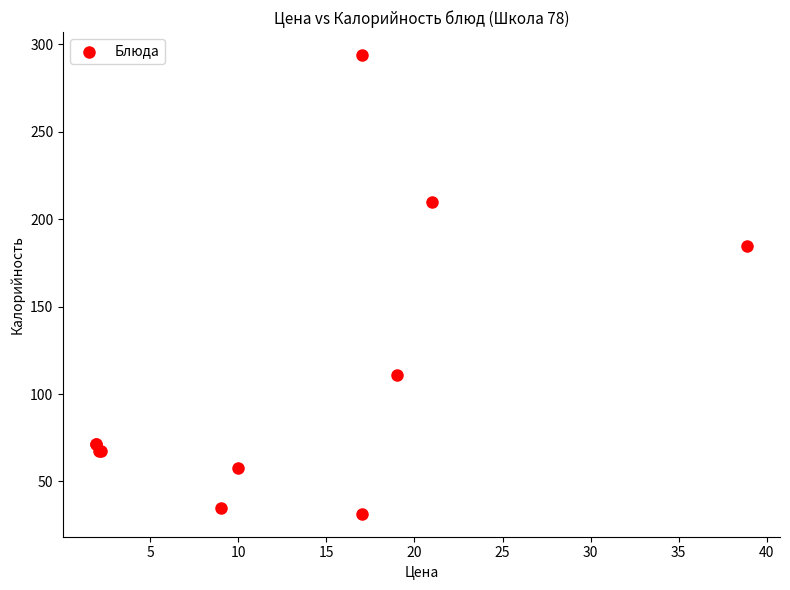

What Y value in the scatter plot is closest to 162?

184.6